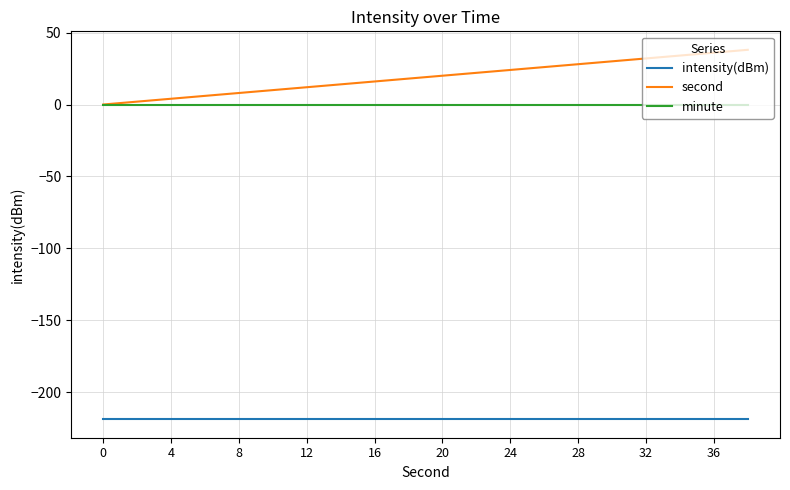

Rank the series by their maximum value, from highest to lowest.

second, minute, intensity(dBm)